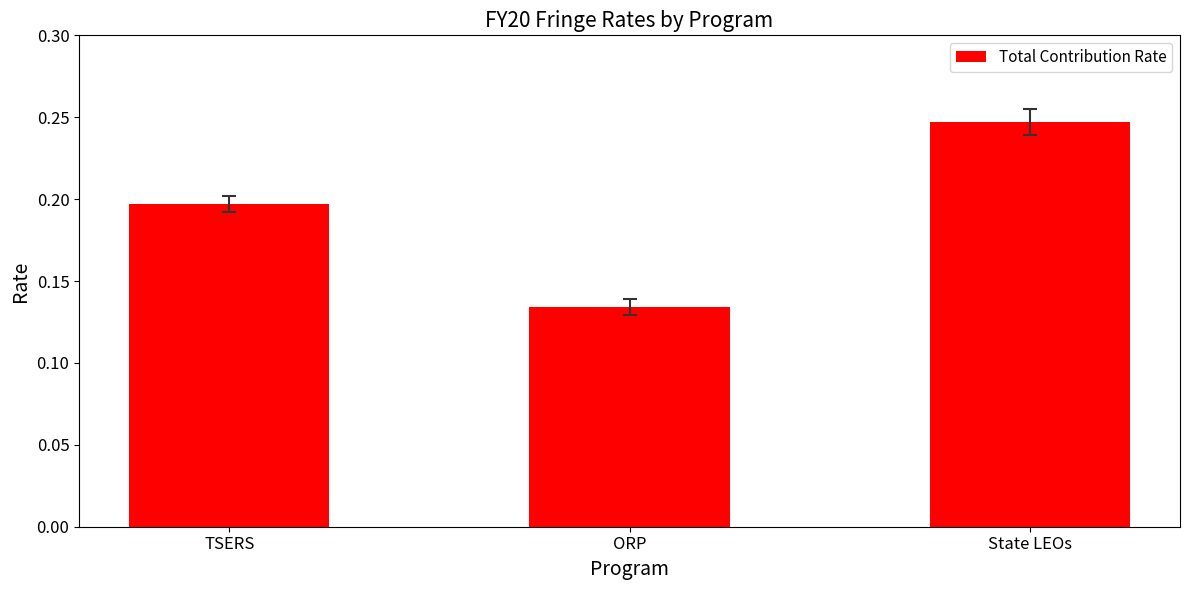

How many distinct data groups are displayed?

1